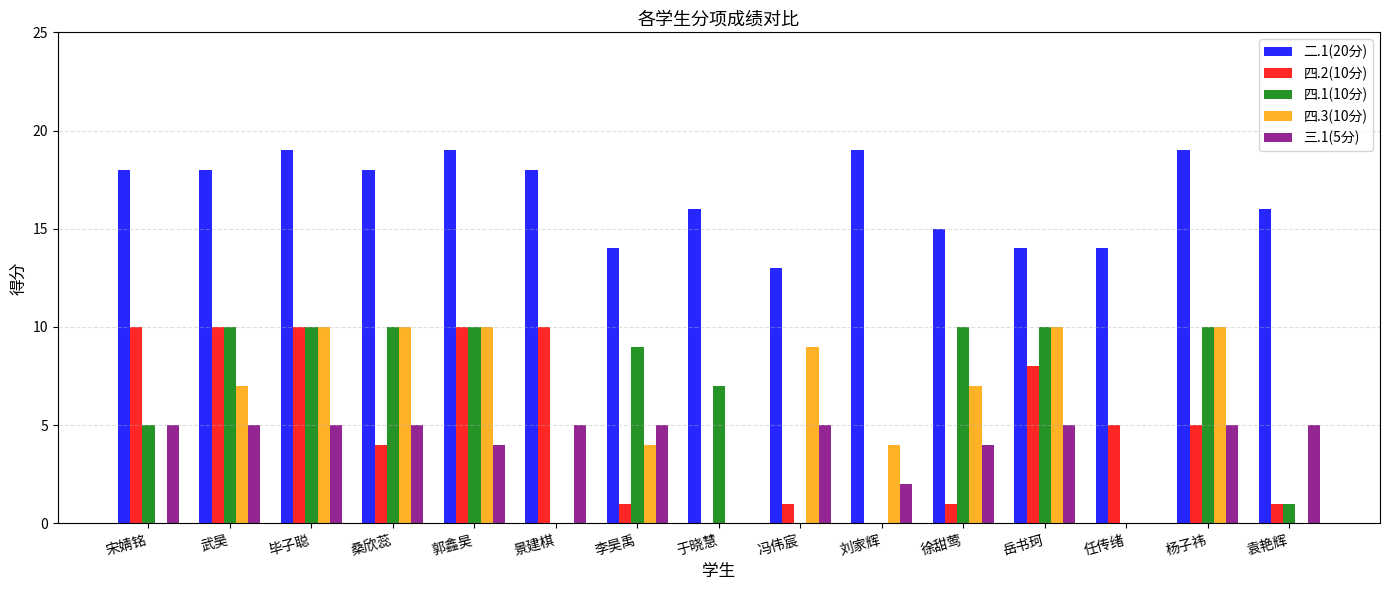

How many groups of bars are there?

15